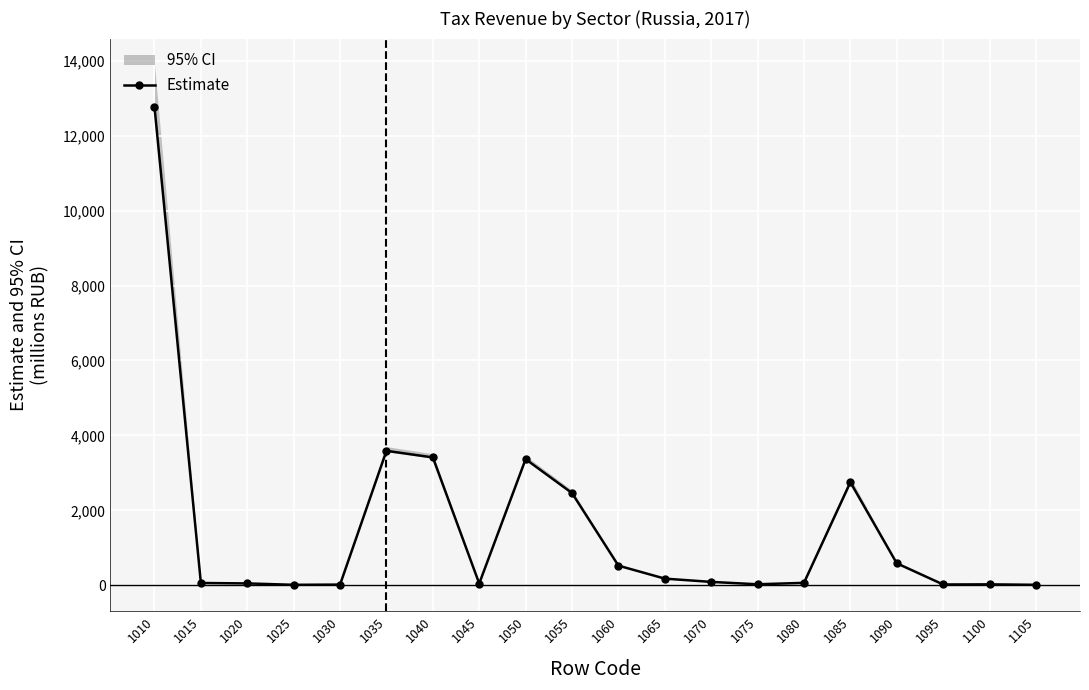

Is it true that the value at 1040 is 5136.0?

False